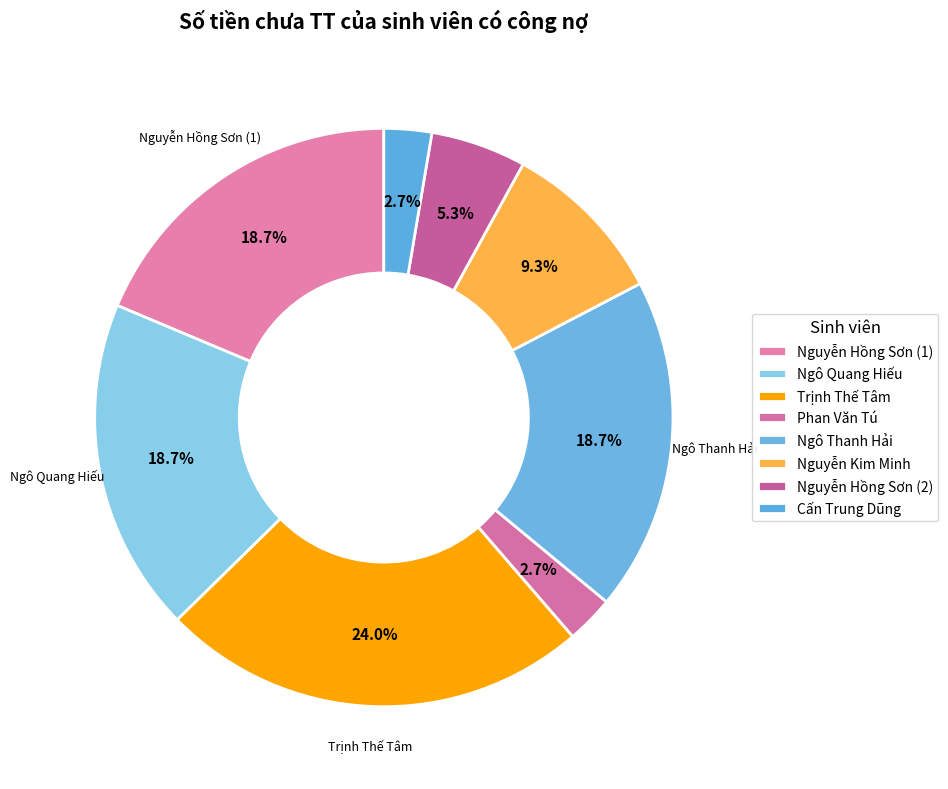

How many slices are in this pie chart?

8